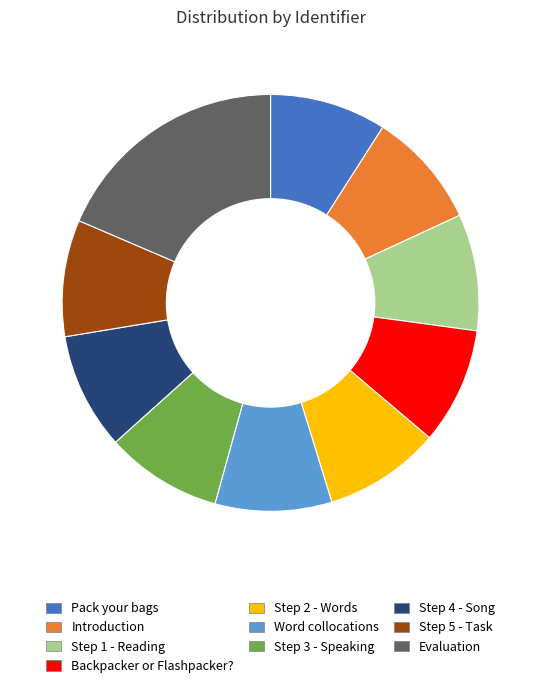

What is the ratio of the value at Backpacker or Flashpacker? to the value at Step 1 - Reading?

1.0